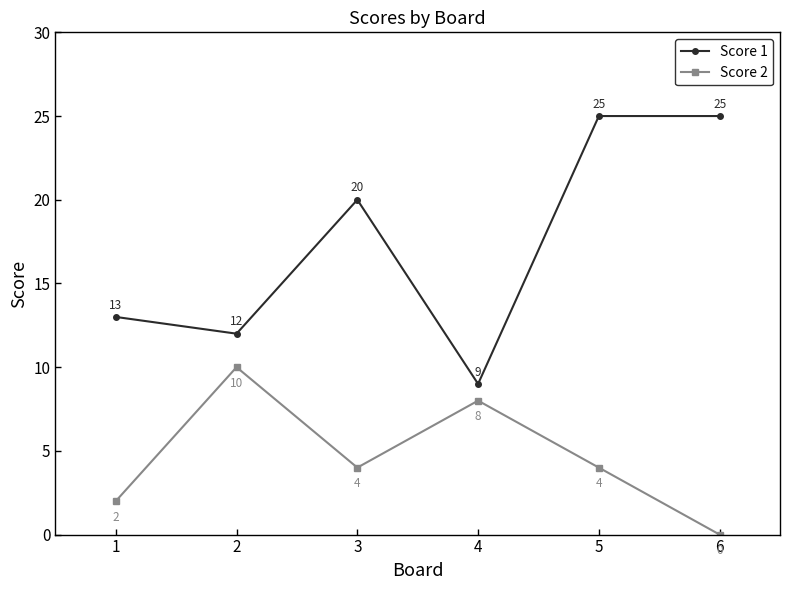

What is the difference between the highest and lowest values at 5?

21